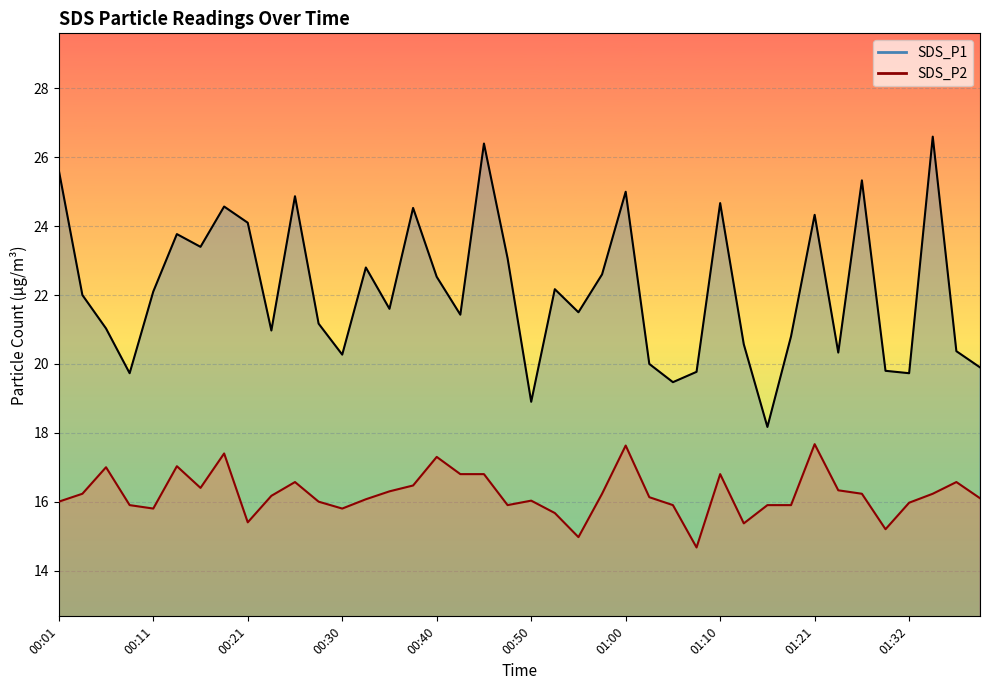

At 22, list the series in order from largest to smallest.

SDS_P1 line, SDS_P2 line